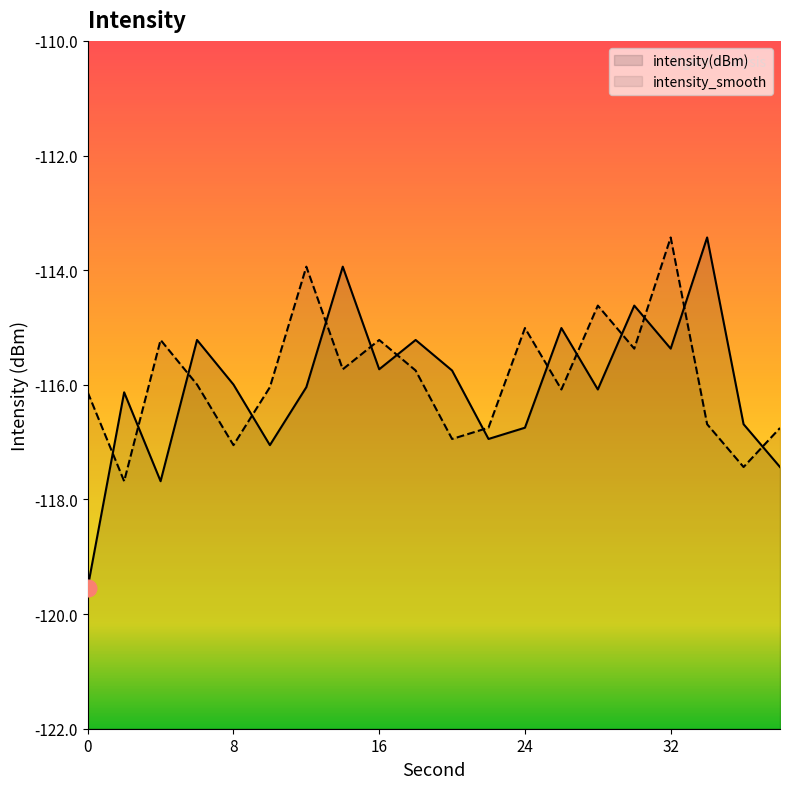

Rank the series at 30 from lowest to highest value.

intensity_smooth, intensity(dBm)